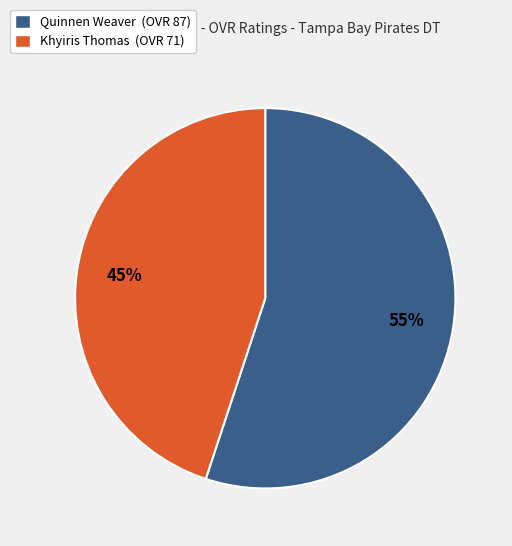

To the nearest percent, what portion does Quinnen Weaver represent?

55%